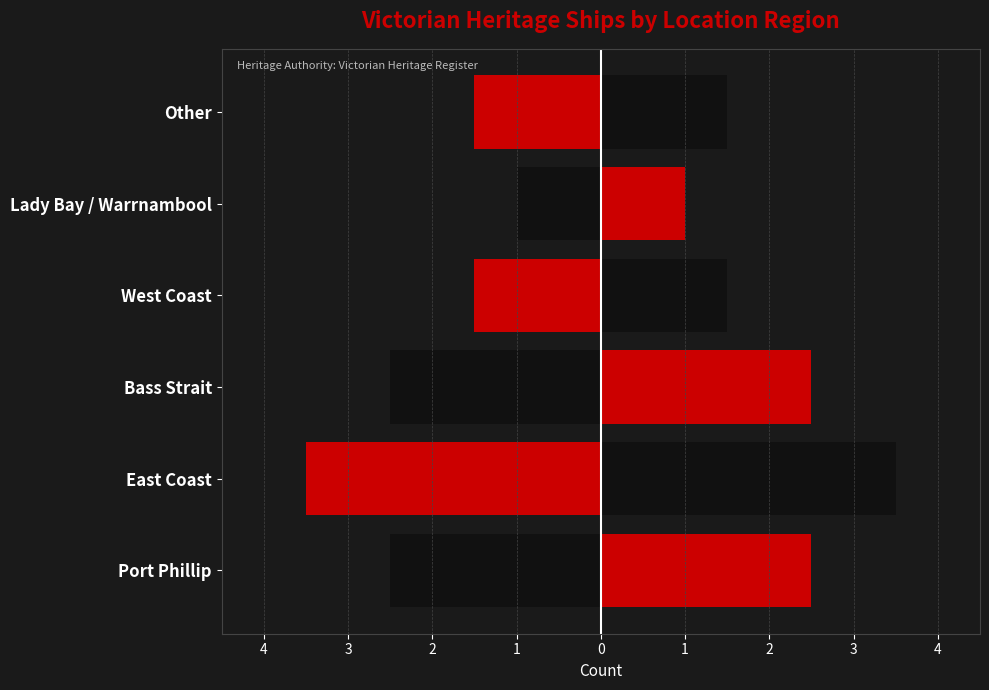

What is the minimum value for Left?

-3.5